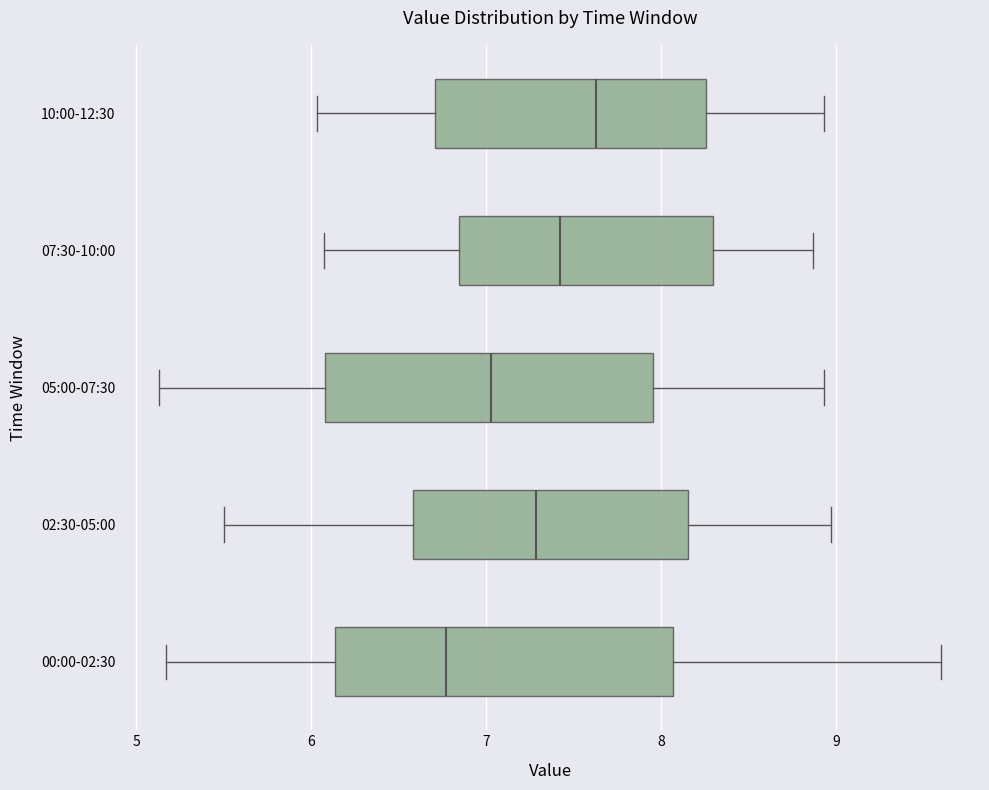

Reading bottom to top, transcribe this box plot: for each box, give where its median line is, the range the box spans, and where its two whiskers end, as read against the x-axis. The values are not printed on the chart, so give them approximately, as read against the axis.

00:00-02:30: median 6.8, box 6.1 to 8.1, whiskers 5.2 to 9.6
02:30-05:00: median 7.3, box 6.6 to 8.2, whiskers 5.5 to 9.0
05:00-07:30: median 7.0, box 6.1 to 8.0, whiskers 5.1 to 8.9
07:30-10:00: median 7.4, box 6.8 to 8.3, whiskers 6.1 to 8.9
10:00-12:30: median 7.6, box 6.7 to 8.3, whiskers 6.0 to 8.9